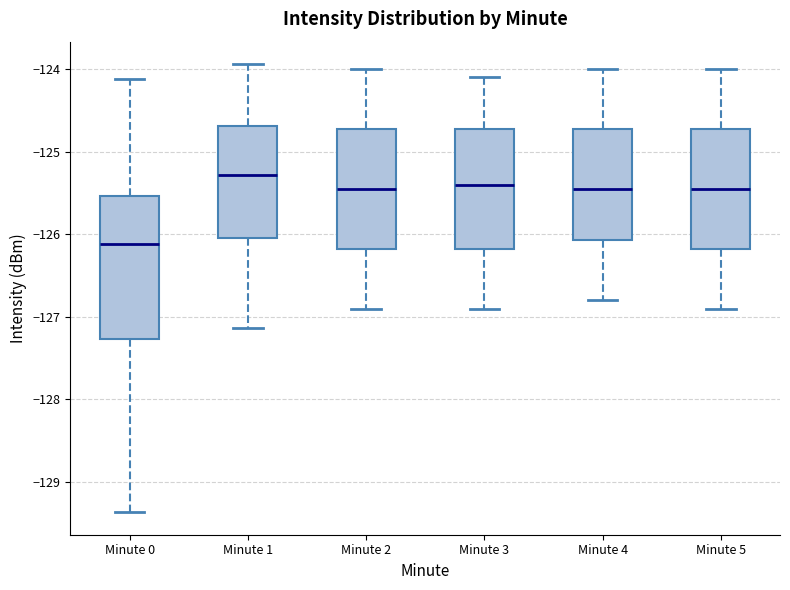

Which box has the lowest median line?

Minute 0